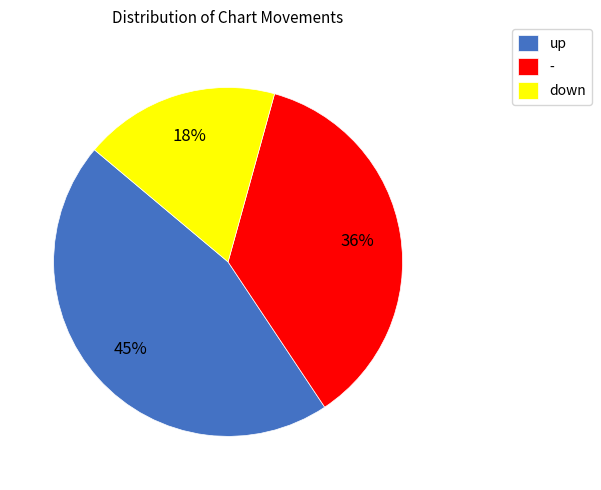

How many slices are in this pie chart?

3